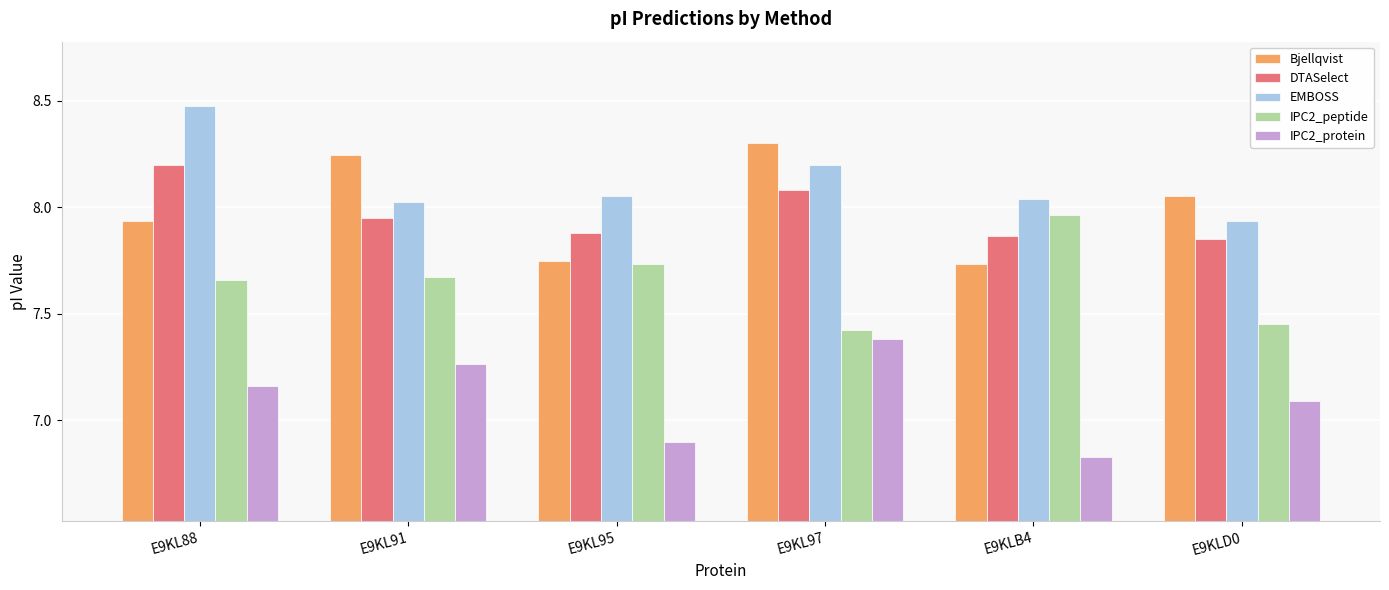

Which series has the largest total across all categories?

EMBOSS